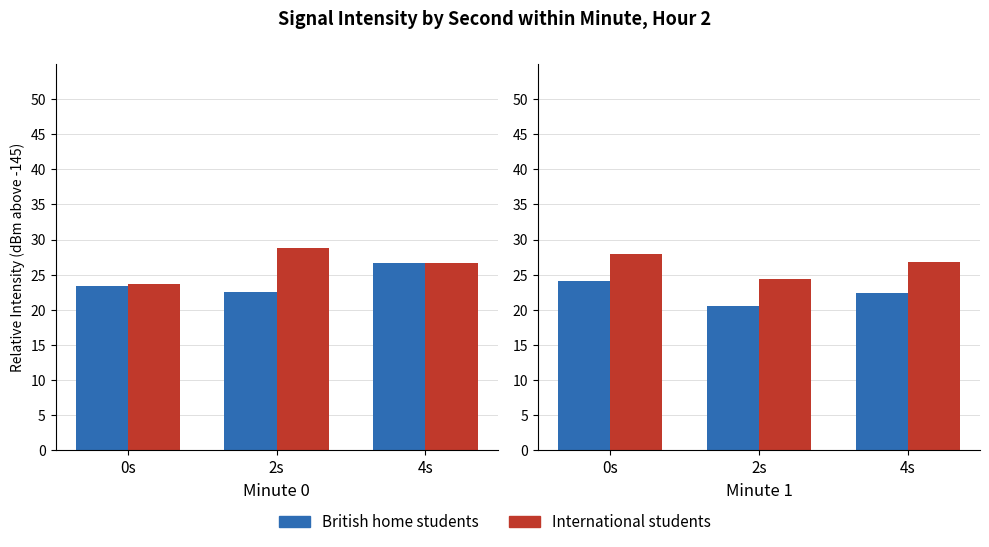

What is the label of the 1st bar from the right?

4s